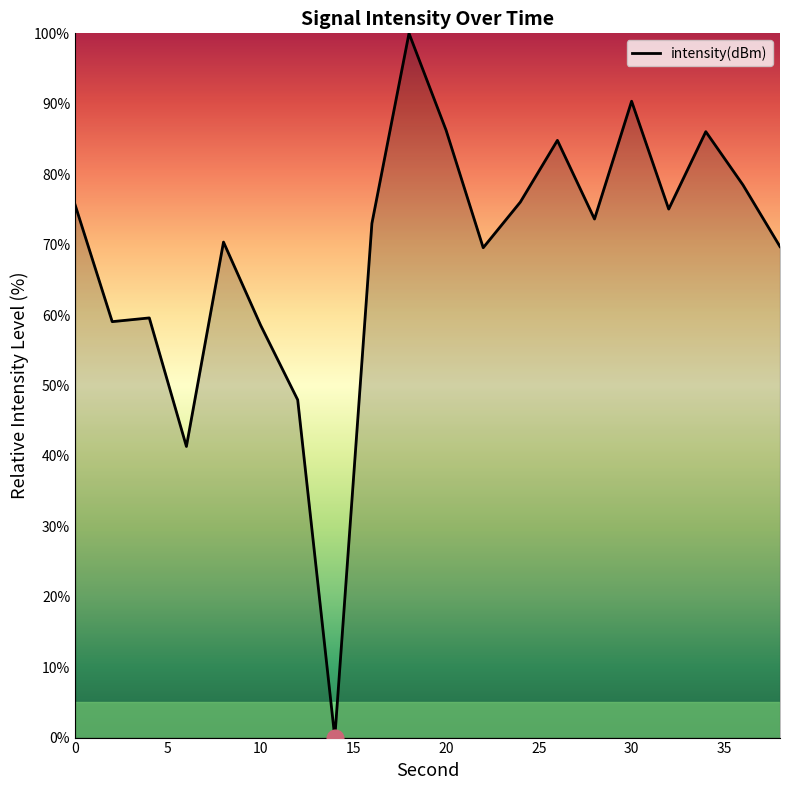

What is the greatest value displayed?

100.0